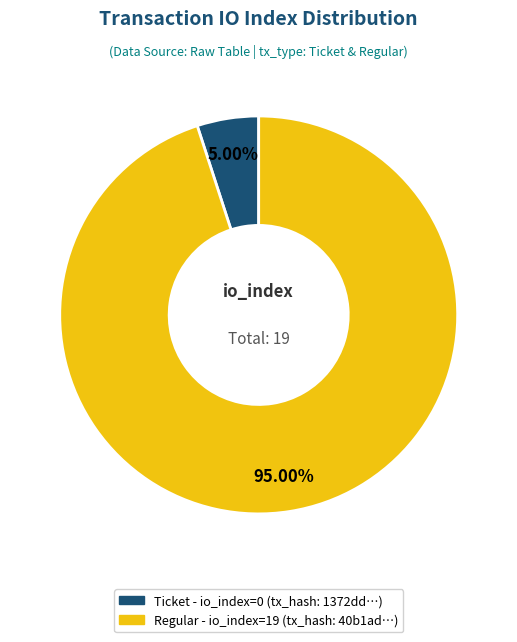

How many slices are in this pie chart?

2